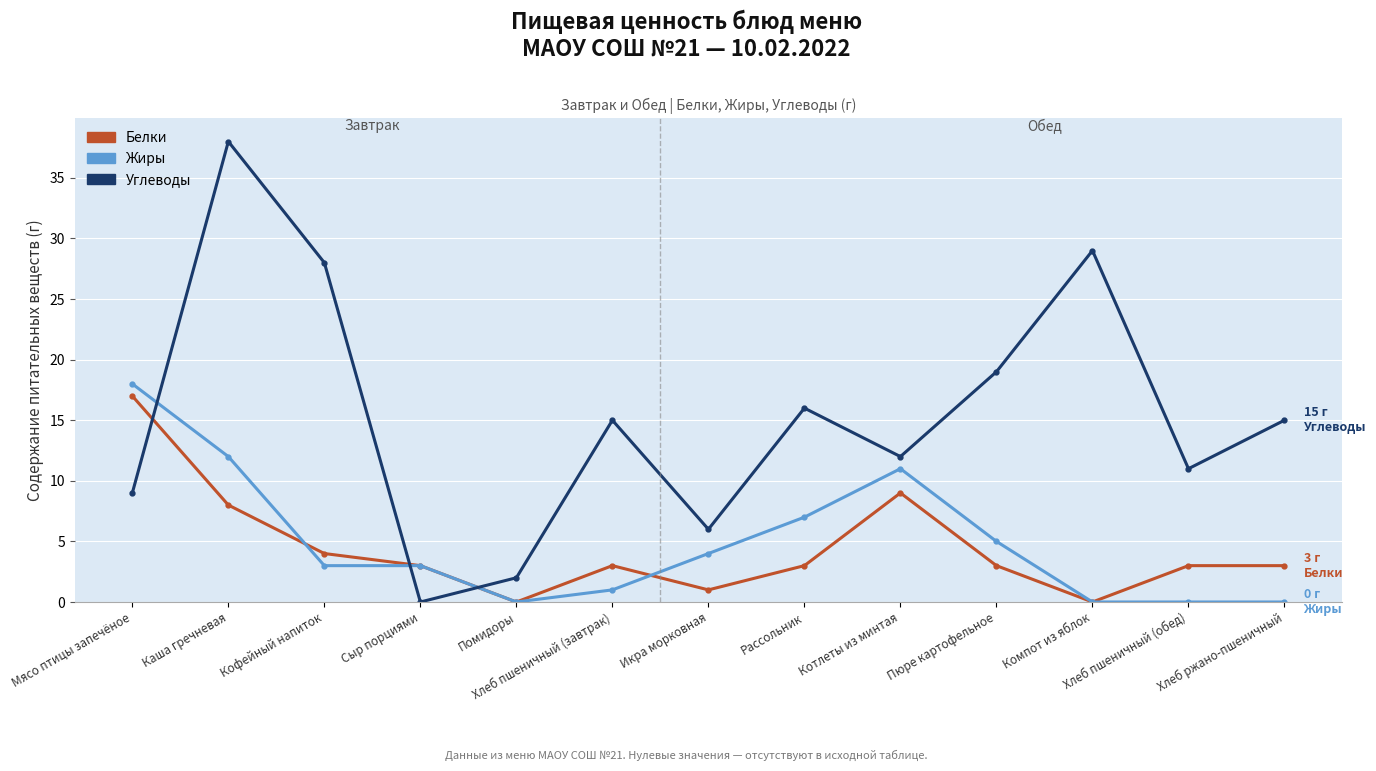

After their last crossing, which series has the higher values: Белки or Углеводы?

Углеводы